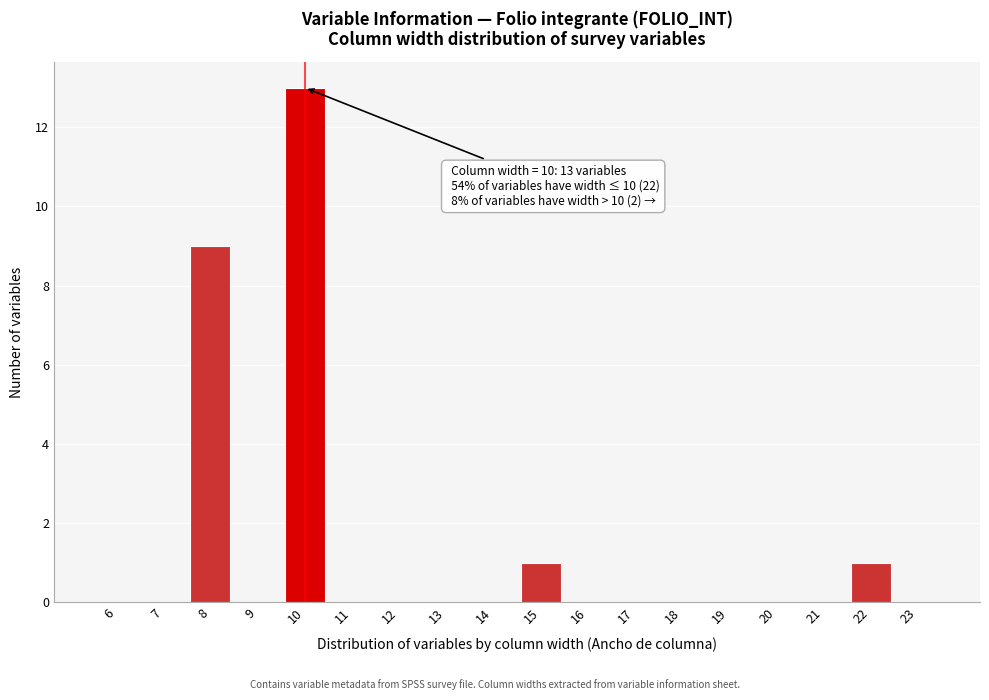

Reading left to right, what are all the values shown in this chart?

6=0	7=0	8=9	9=0	10=13	11=0	12=0	13=0	14=0	15=1	16=0	17=0	18=0	19=0	20=0	21=0	22=1	23=0